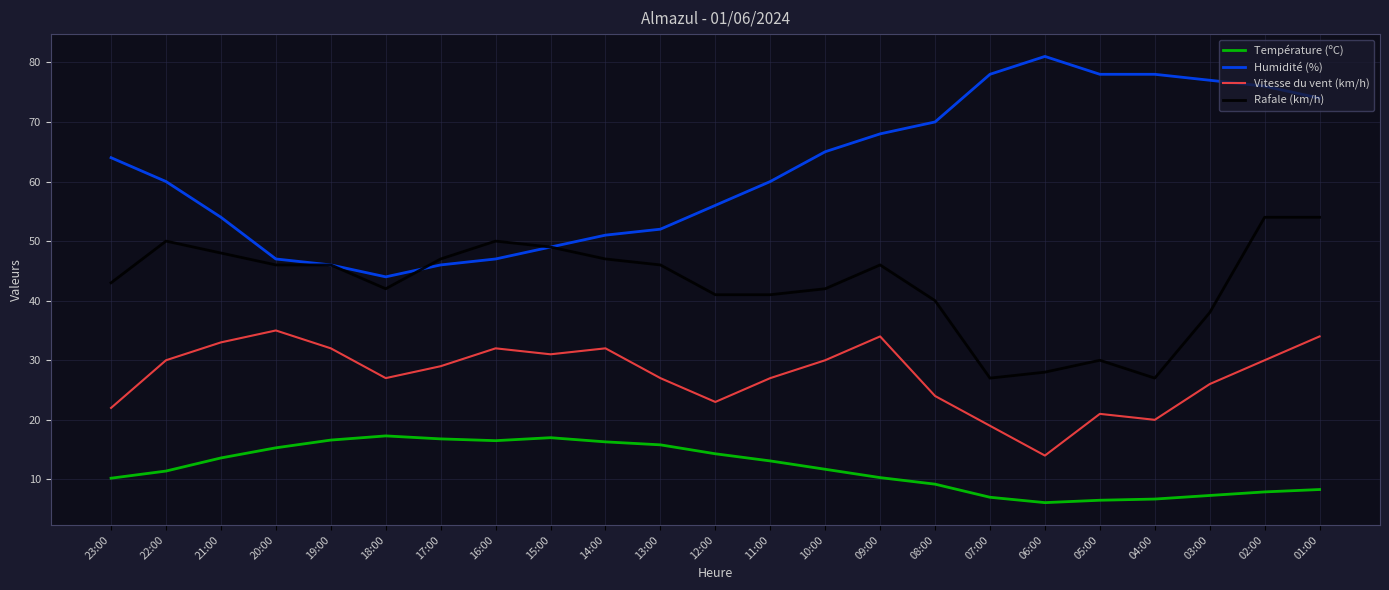

What is the total value across all series at 05:00?

135.5